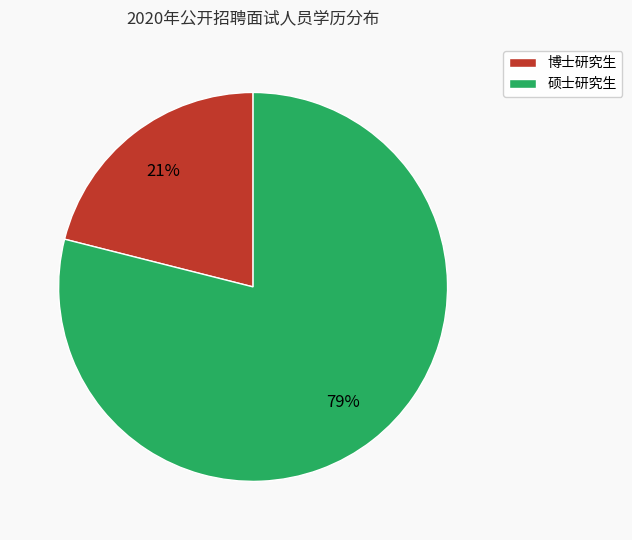

The 硕士研究生 slice represents 91% of the pie. True or false?

False